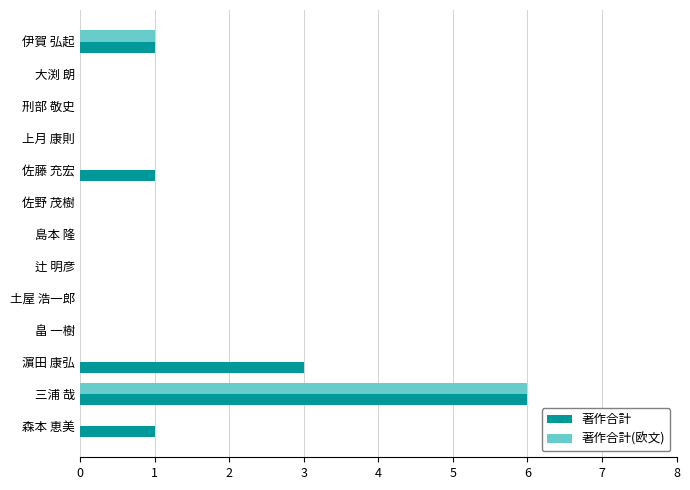

Which series changed the most between 土屋 浩一郎 and 濵田 康弘?

著作合計